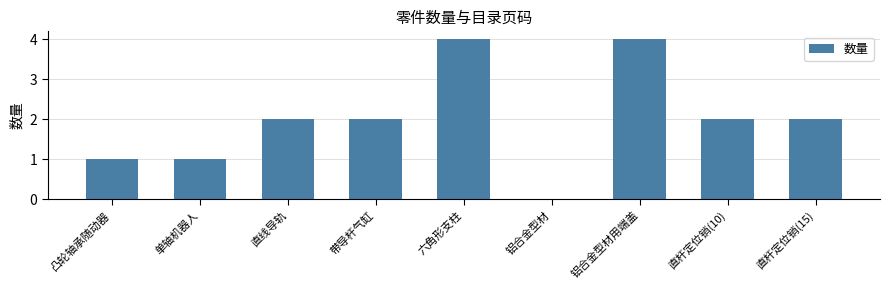

Is it true that the value at 直杆定位销(10) is 2?

True